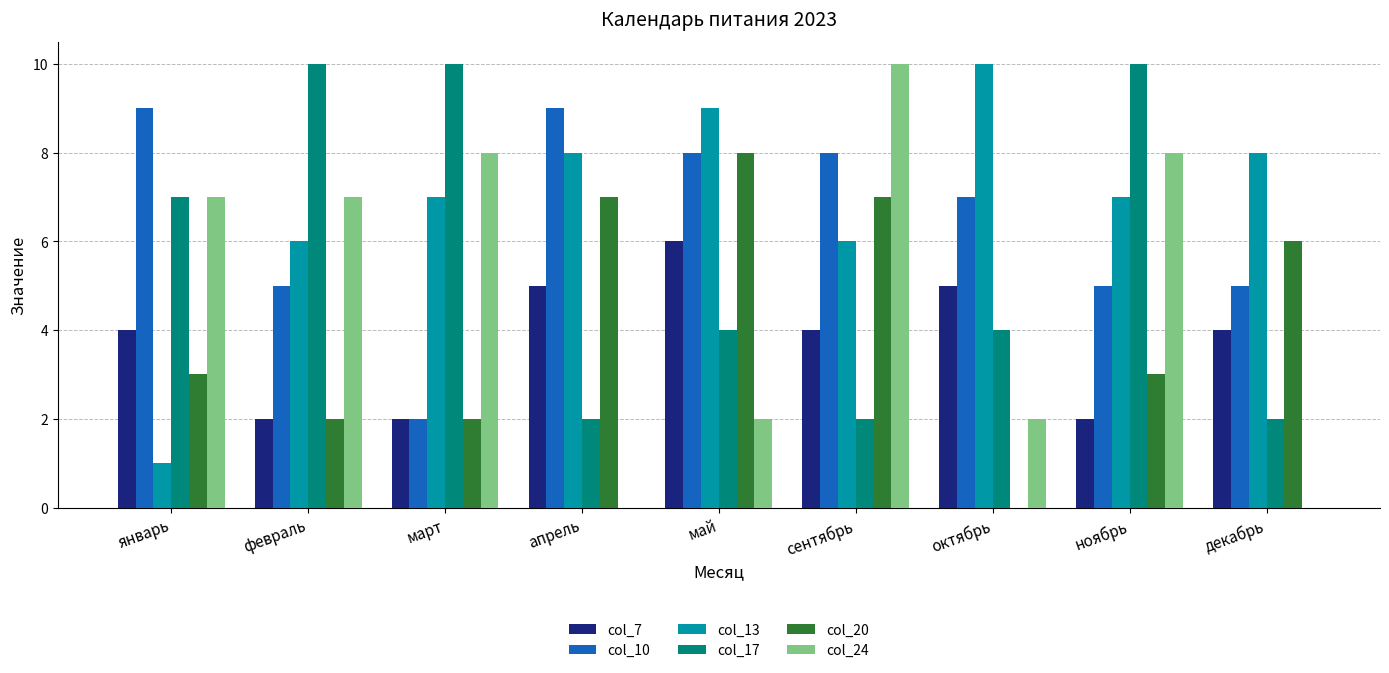

Reading left to right, transcribe all the data shown in this chart.

col_7: 4	2	2	5	6	4	5	2	4
col_10: 9	5	2	9	8	8	7	5	5
col_13: 1	6	7	8	9	6	10	7	8
col_17: 7	10	10	2	4	2	4	10	2
col_20: 3	2	2	7	8	7	0	3	6
col_24: 7	7	8	0	2	10	2	8	0